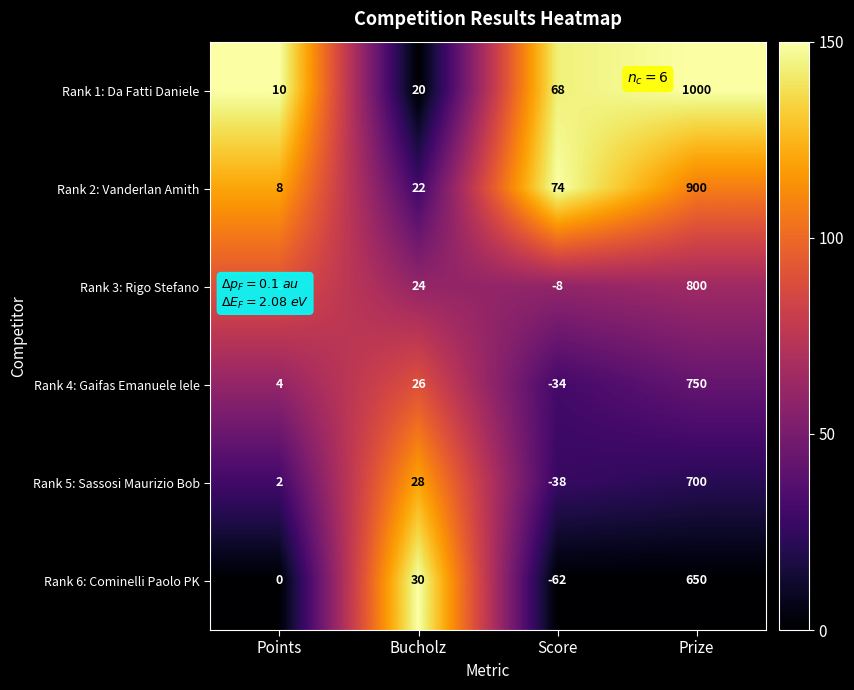

What is the difference between the Rank 1: Da Fatti Daniele values at Points and Bucholz?

10